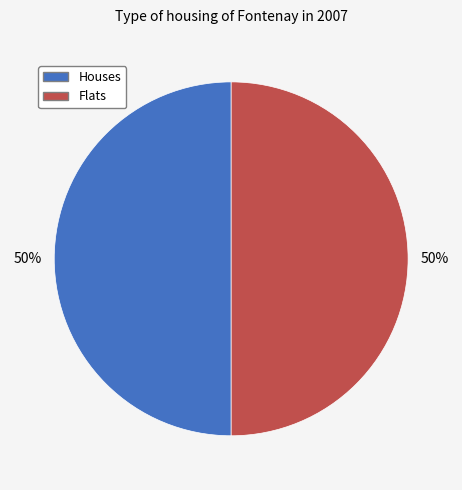

To the nearest percent, what is the average slice percentage?

50%